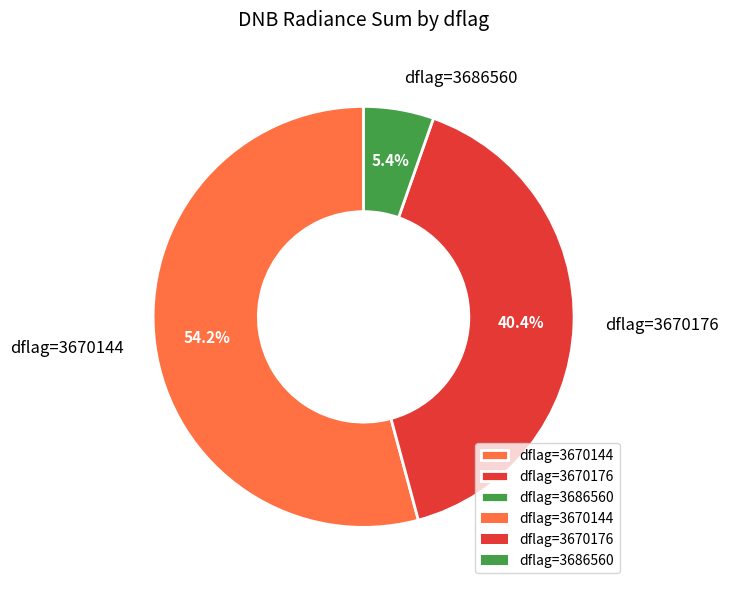

Which has a higher value, dflag=3670176 or dflag=3686560?

dflag=3670176